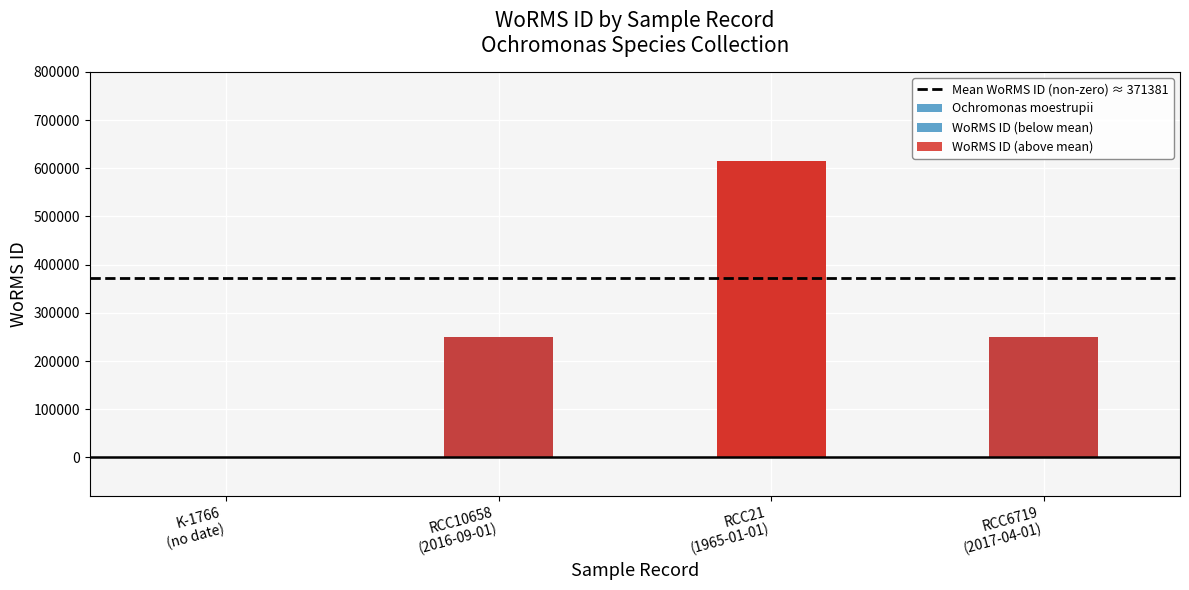

What is the approximate value at RCC21 (1965-01-01), to the nearest 10?

614690